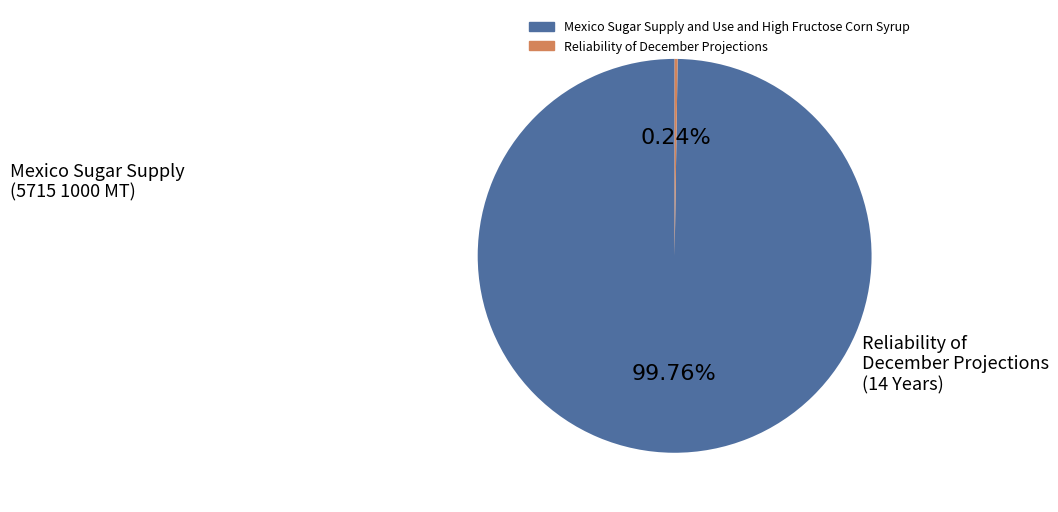

Which category has the biggest portion of the pie?

Mexico Sugar Supply and Use and High Fructose Corn Syrup